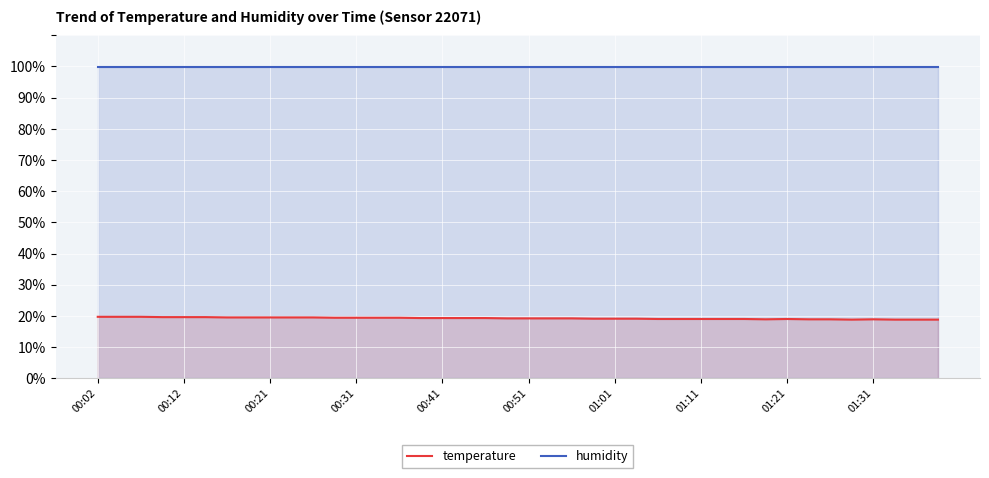

True or false: humidity and temperature intersect in this chart.

False